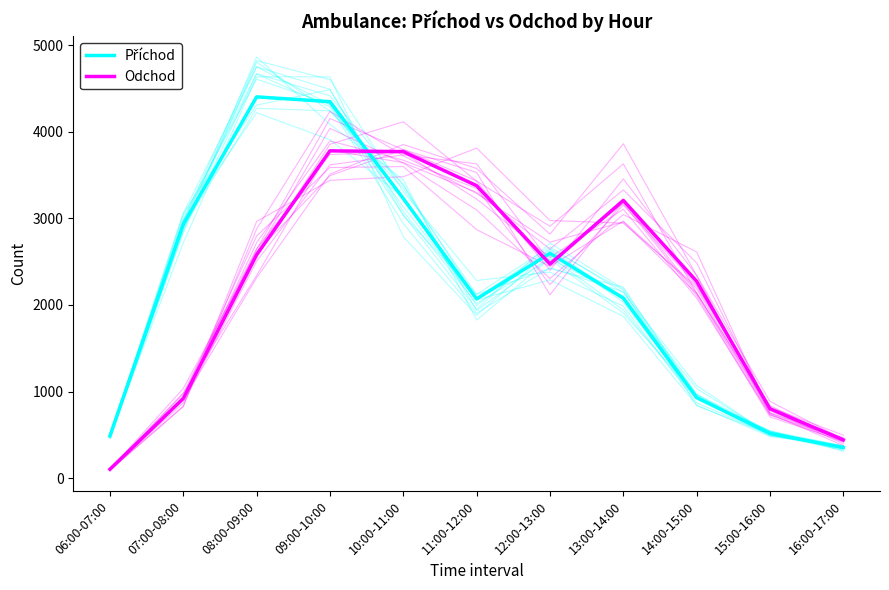

What is the difference between the highest and lowest values at 12:00-13:00?

124